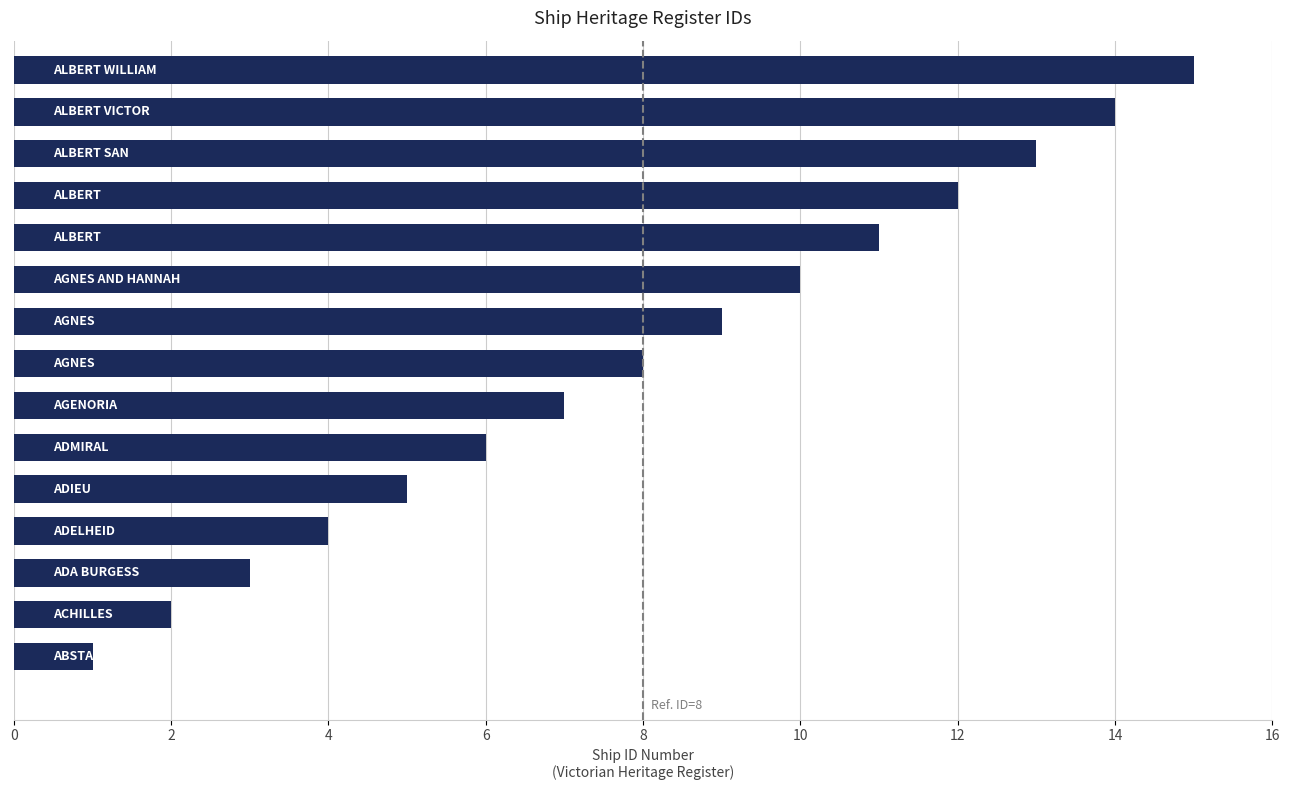

What is the difference between the second highest and second lowest values?

12